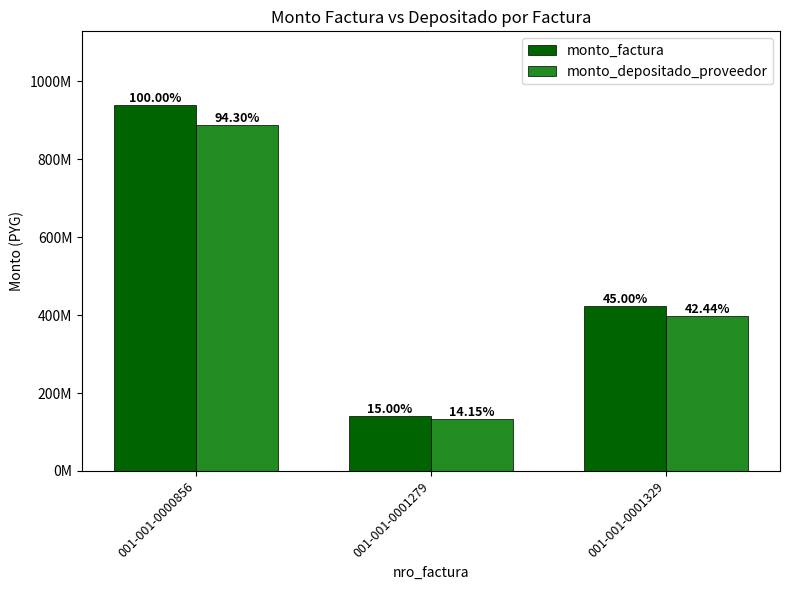

Rank the series by their average value, from lowest to highest.

monto_depositado_proveedor, monto_factura